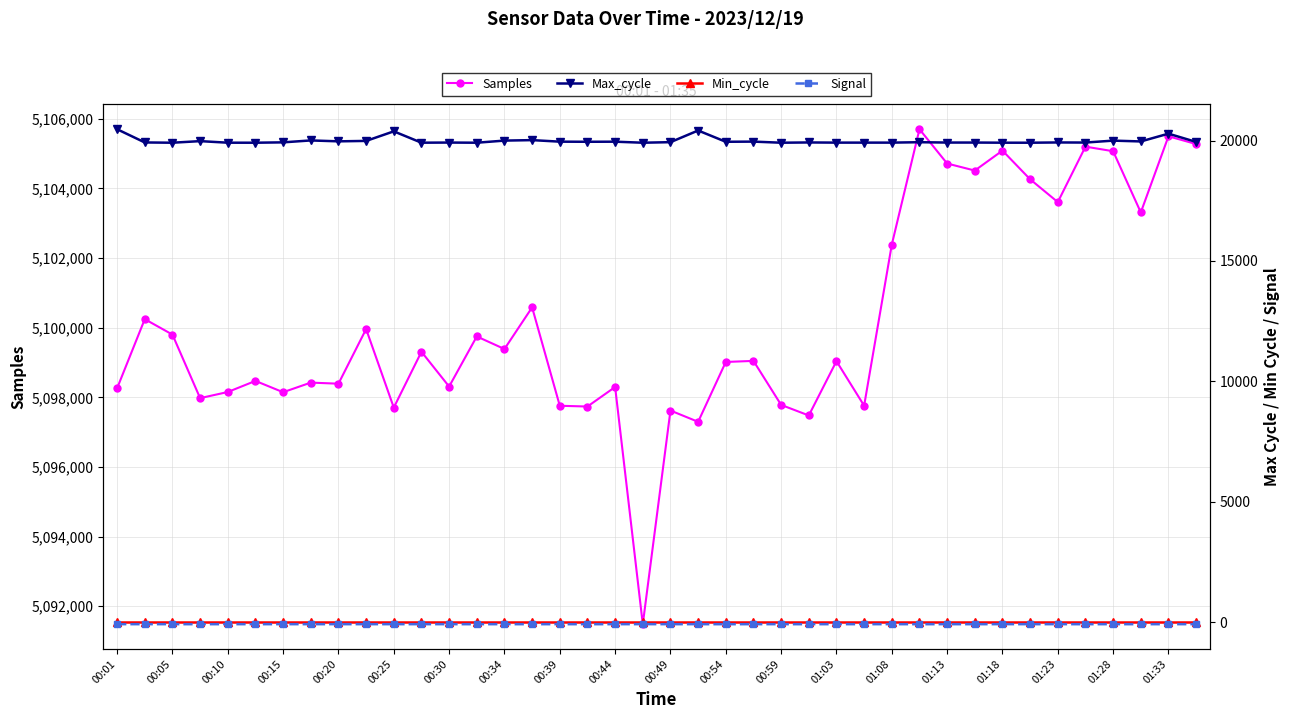

Is this an area chart (filled region under the line)?

No